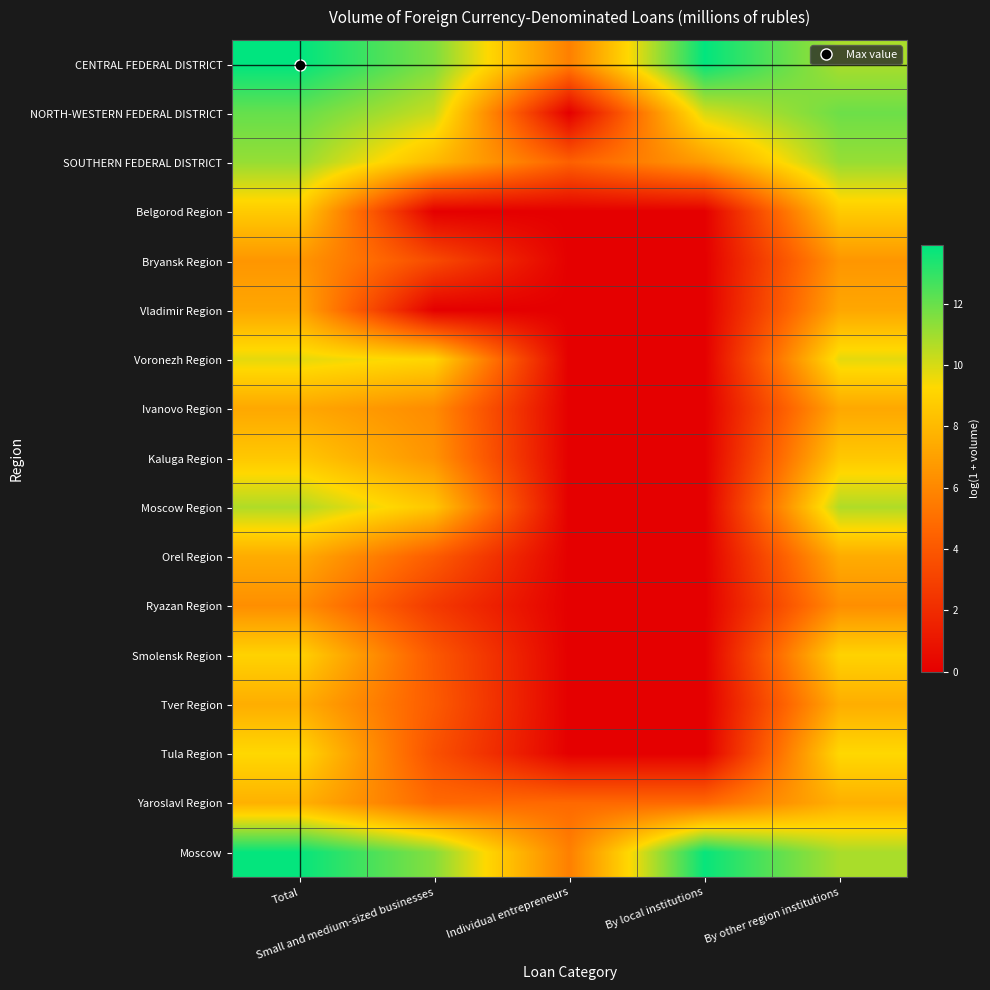

What is the greatest value displayed?

13.9